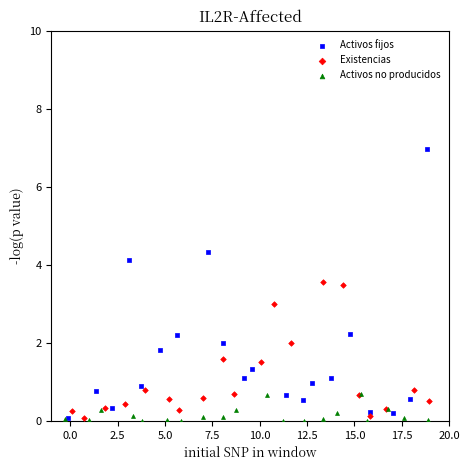

Which series has the widest spread of Y values?

Activos fijos